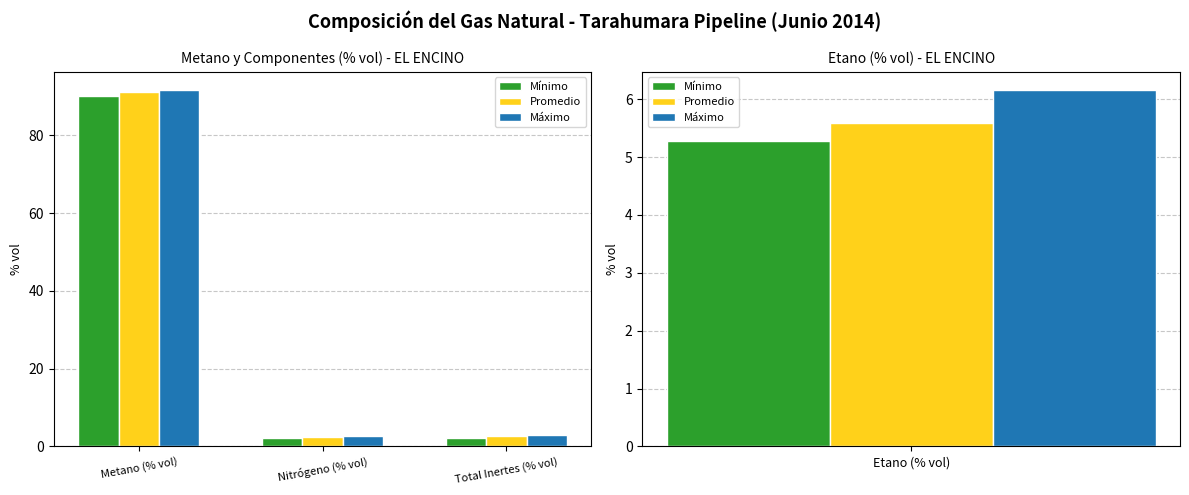

Which label corresponds to the largest value in the chart?

Metano (% vol)